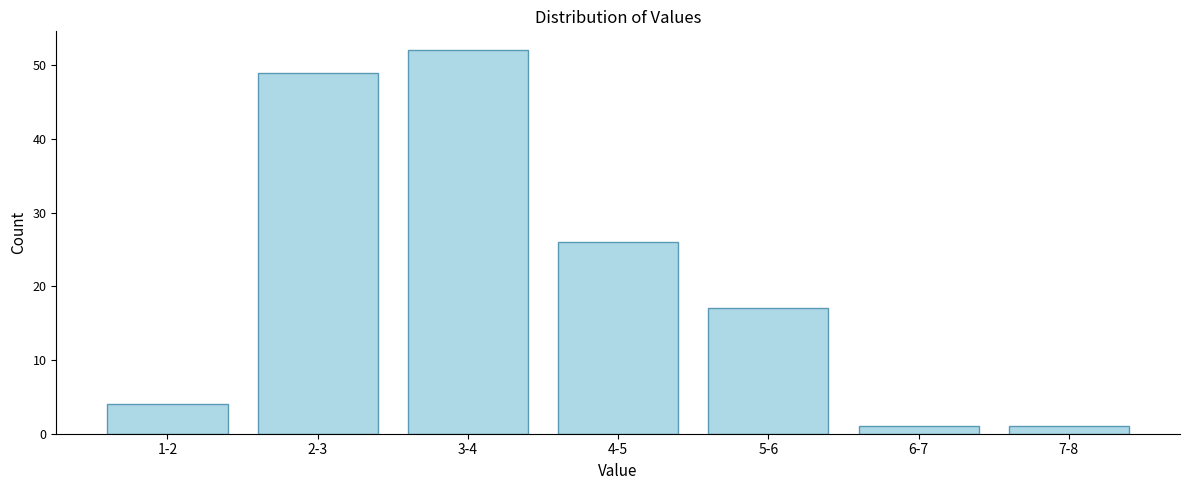

Reading left to right, list all the values displayed in this chart.

4	49	52	26	17	1	1